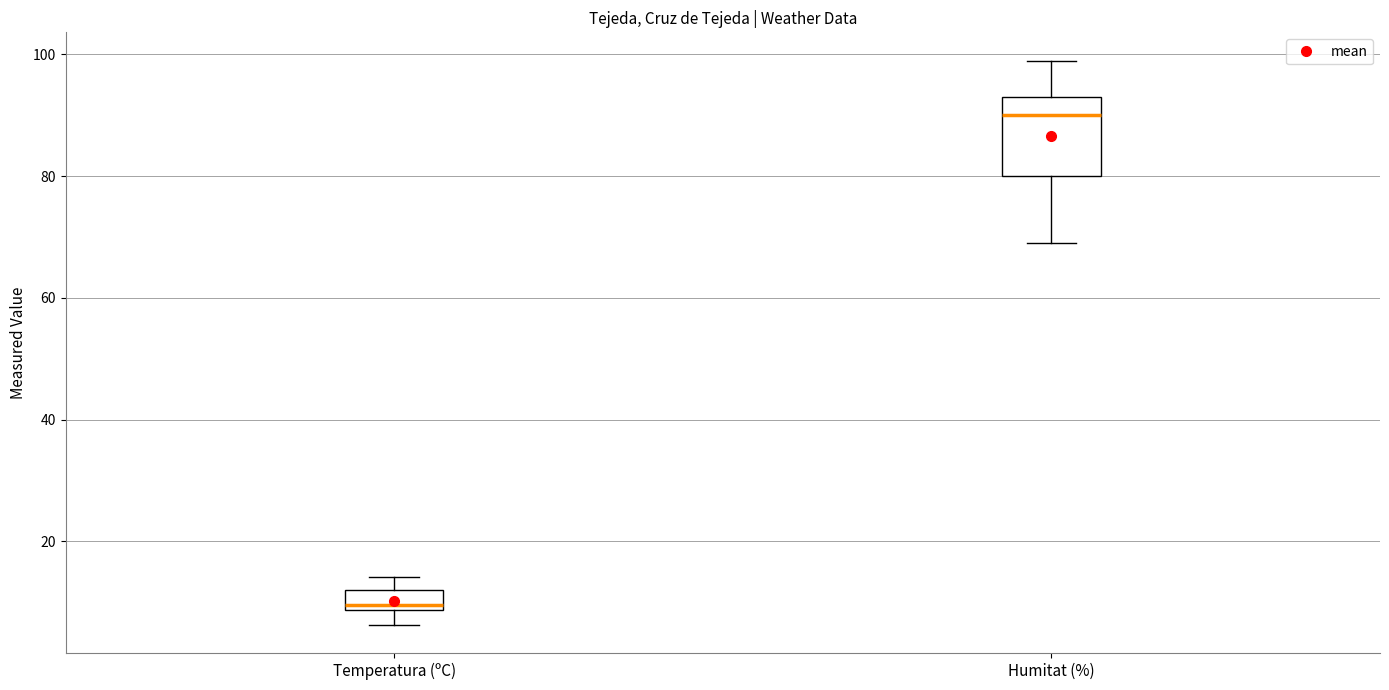

Comparing the boxes themselves (not the whiskers), which one is the tallest?

Humitat (%)